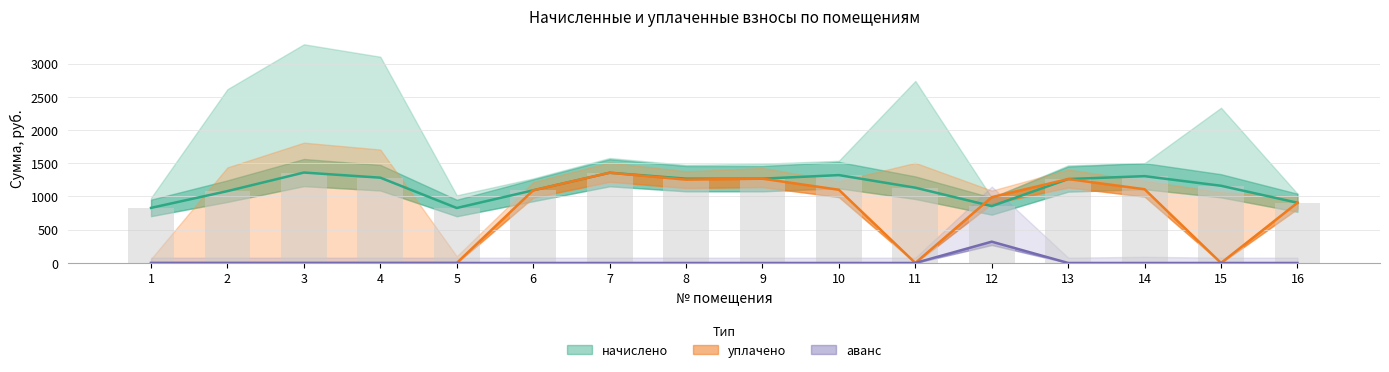

True or false: уплачено has a value of 1886.2 at 14.

False